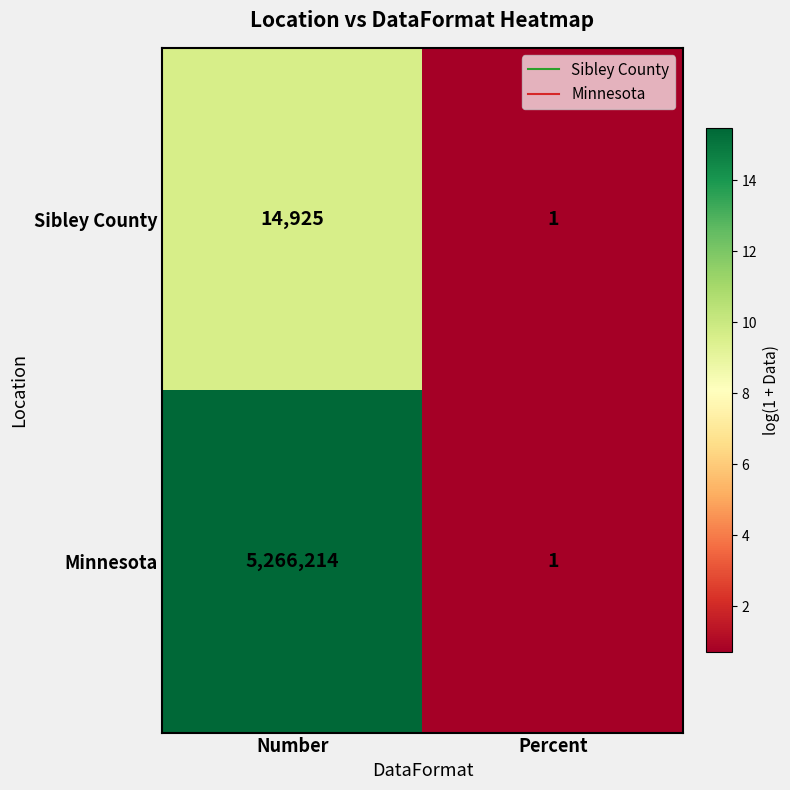

The value of Sibley County at Percent is 1. True or false?

True